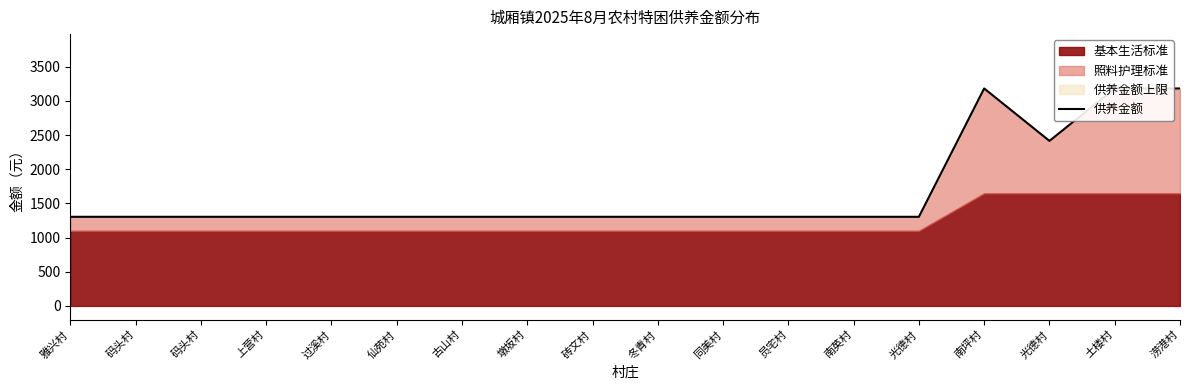

List the labels in order of value, largest first.

南坪村, 土楼村, 涝港村, 光德村, 雅兴村, 码头村, 码头村, 上营村, 过溪村, 仙苑村, 古山村, 墩坂村, 砖文村, 冬青村, 同美村, 员宅村, 南英村, 光德村